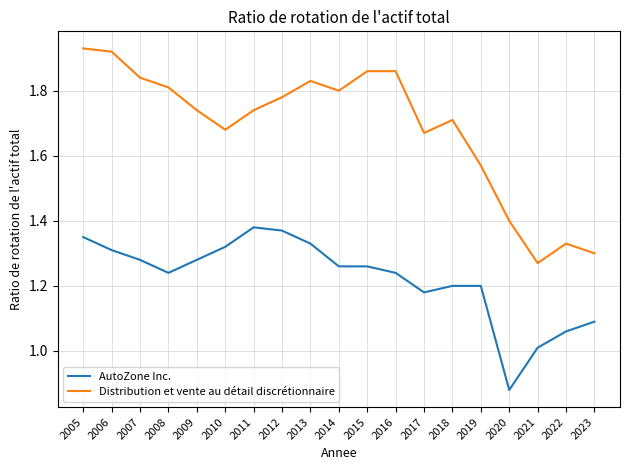

Which category has the lowest value in the AutoZone Inc. series?

2020